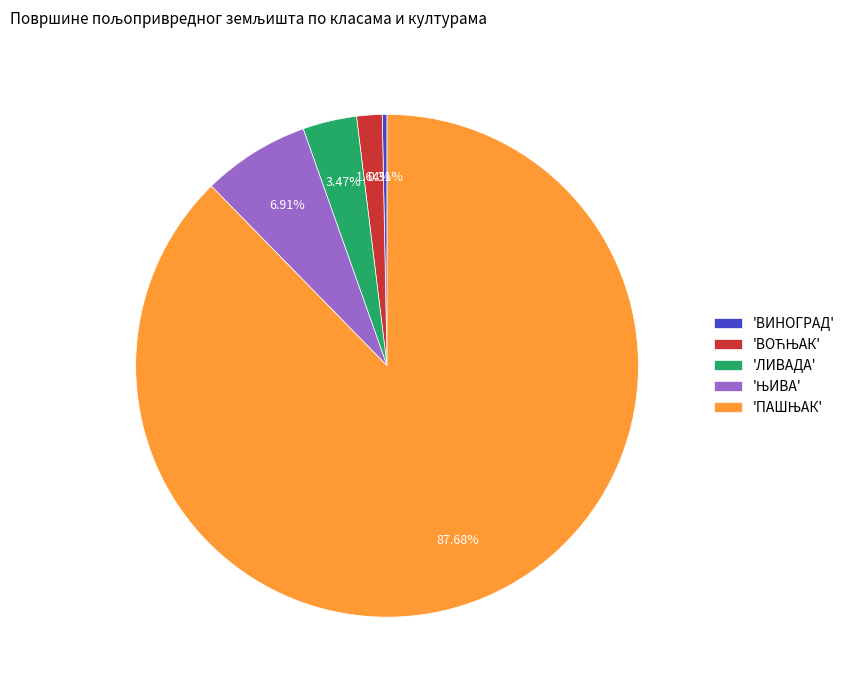

Which slice is the smallest?

'ВИНОГРАД'